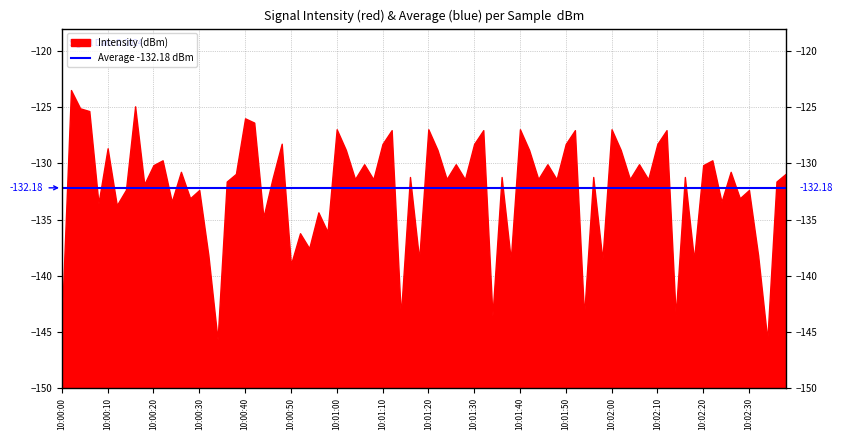

What is the change in value from 10:01:00 to 10:01:50?

-1.3